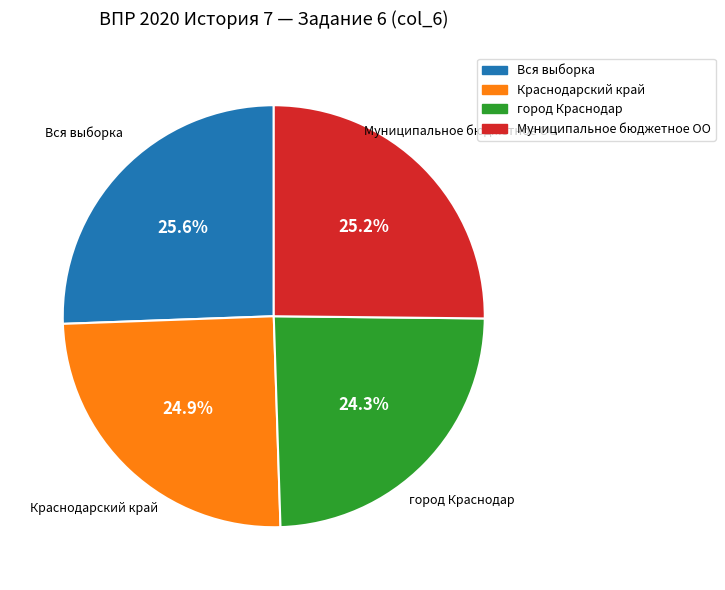

How much of the chart is everything except Краснодарский край?

75.1%